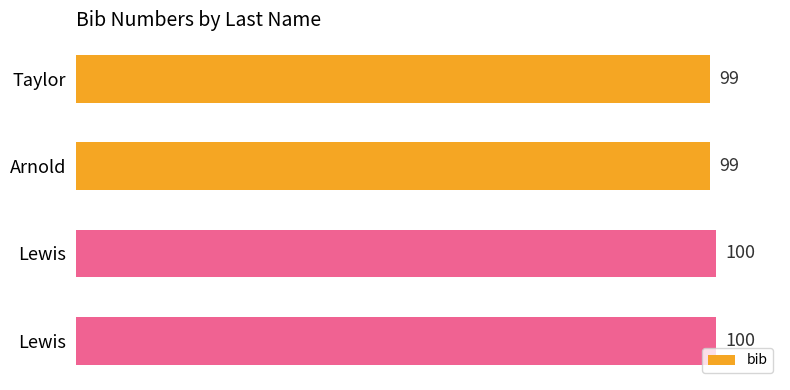

How many categories are shown in the chart?

4